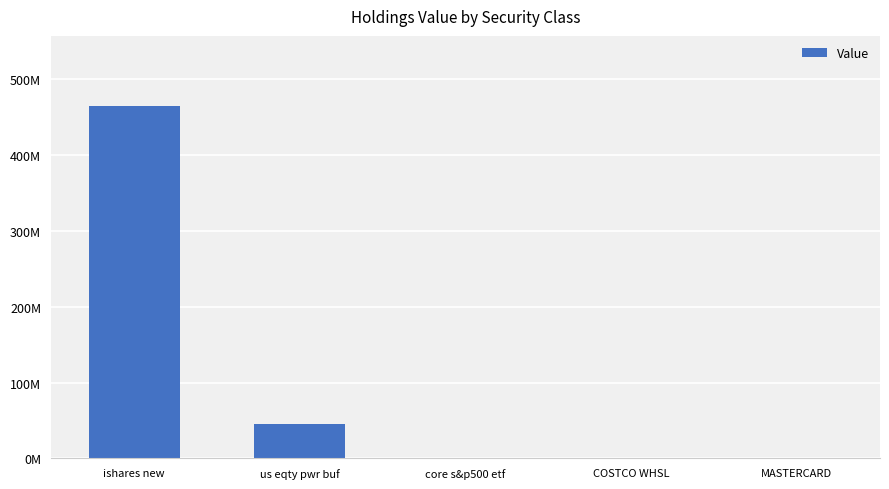

Which category has the highest value across all series?

ishares new